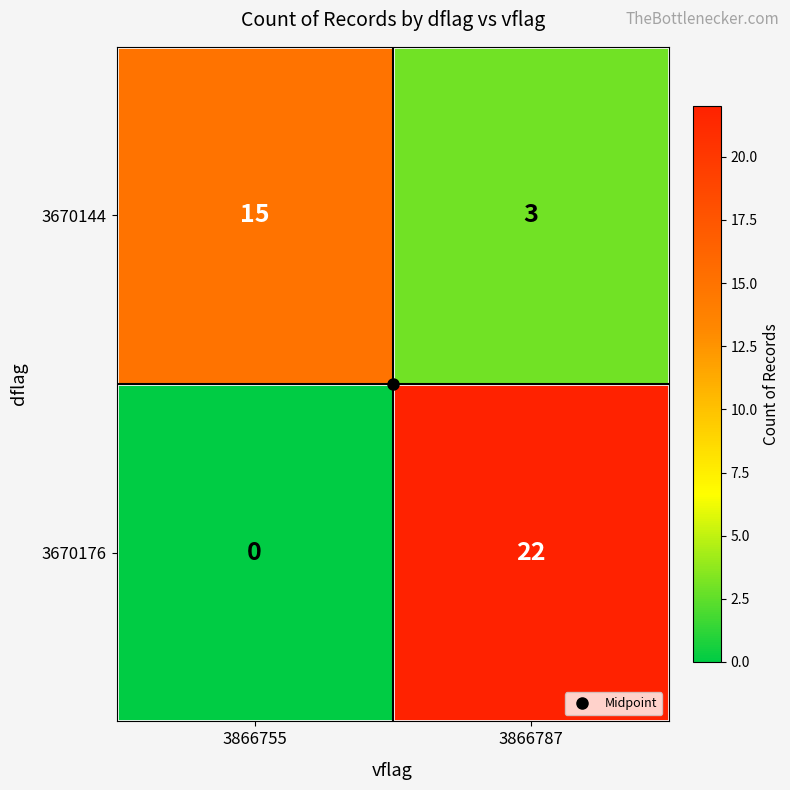

True or false: 3670176 has a value of 8 at 3866755.

False